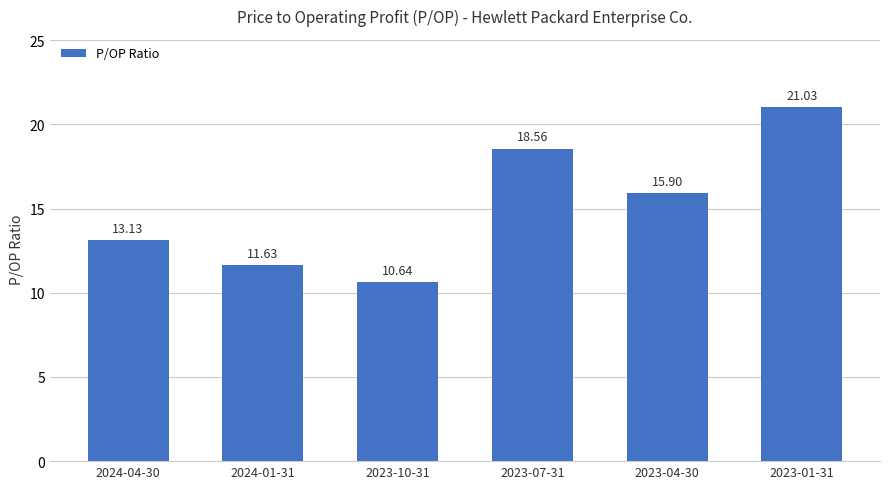

Which category has the lowest value across all series?

2023-10-31